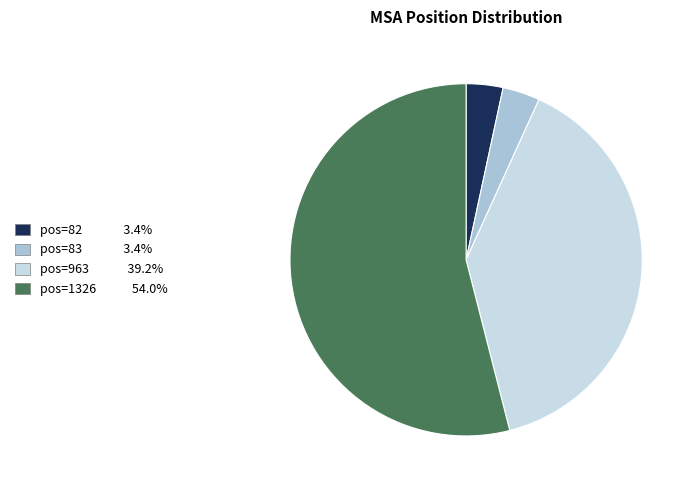

Is the sum of pos=963 39.2% and pos=82 3.4% greater than half?

No